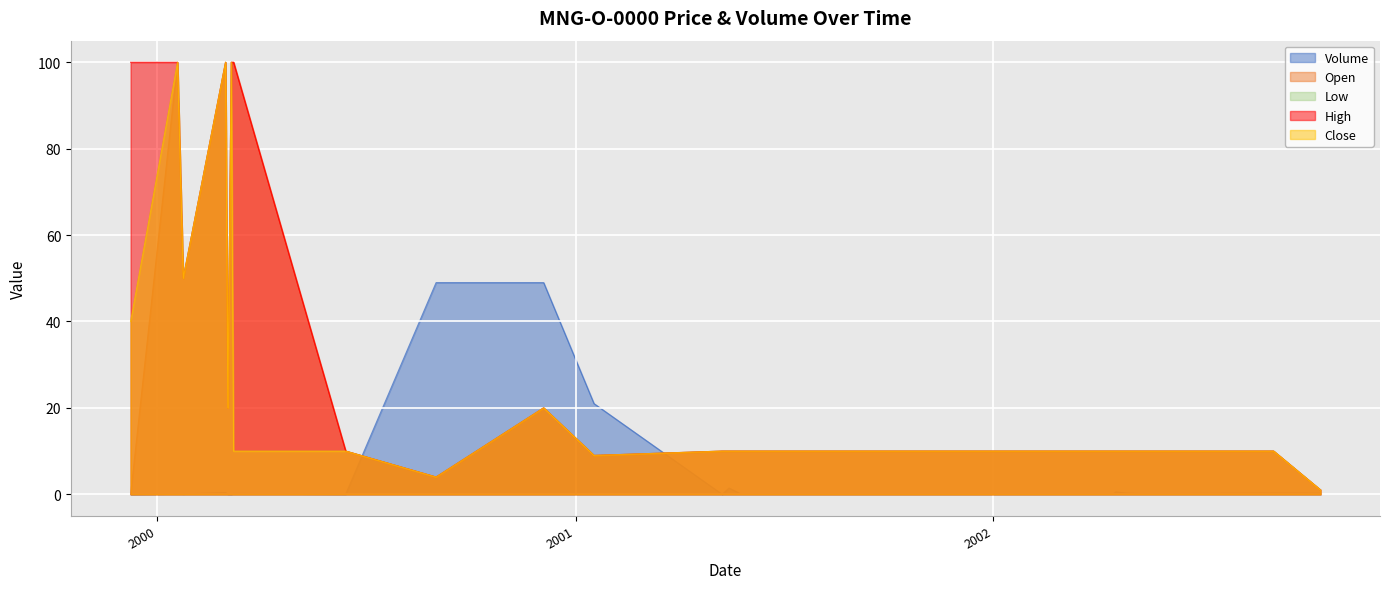

Which series changed the most between 2000-06-14 and 2001-01-17?

Volume